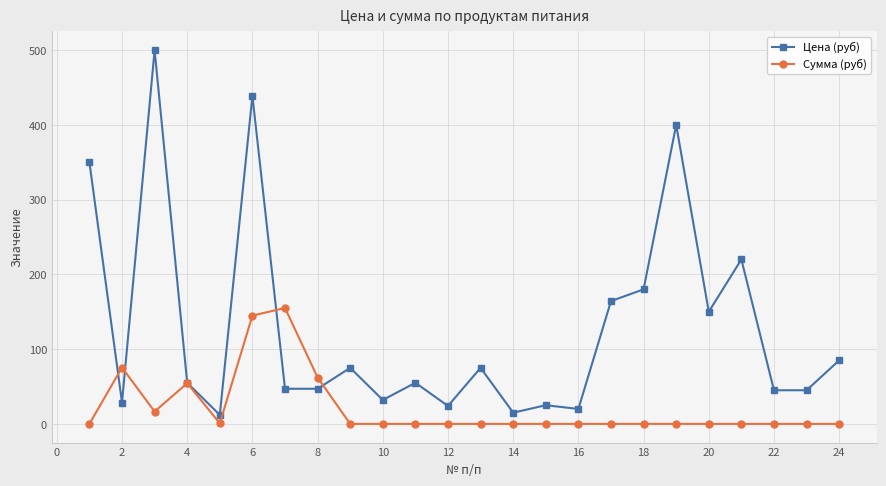

Rank the series by their maximum value, from lowest to highest.

Сумма (руб), Цена (руб)